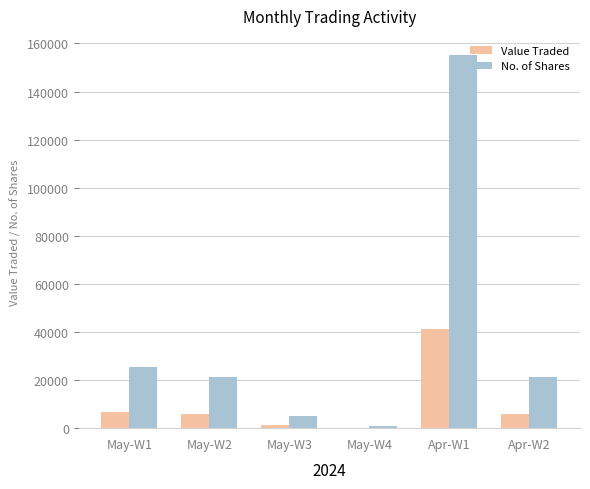

What is the sum of all No. of Shares values?

229164